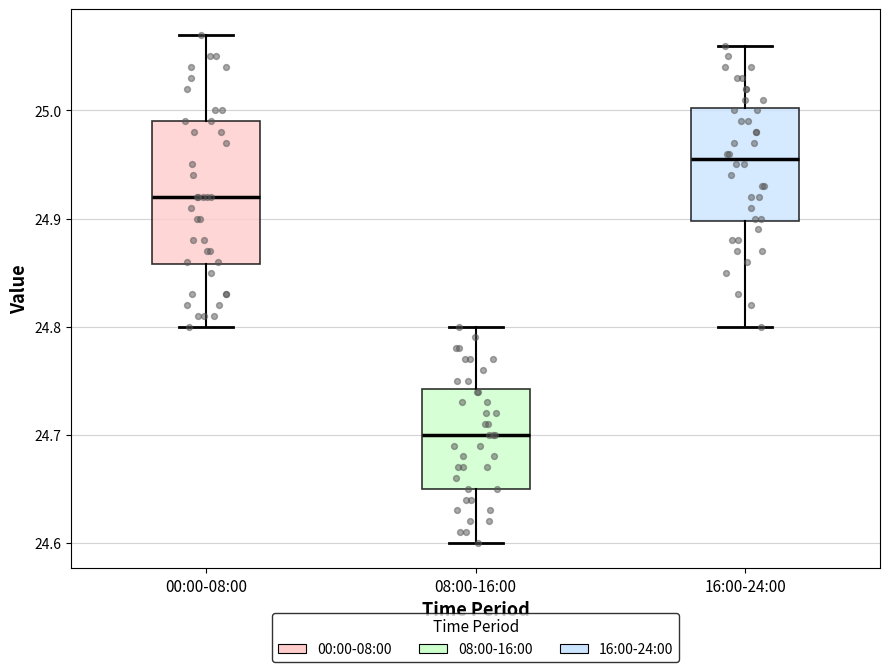

Which box has the highest median line?

16:00-24:00